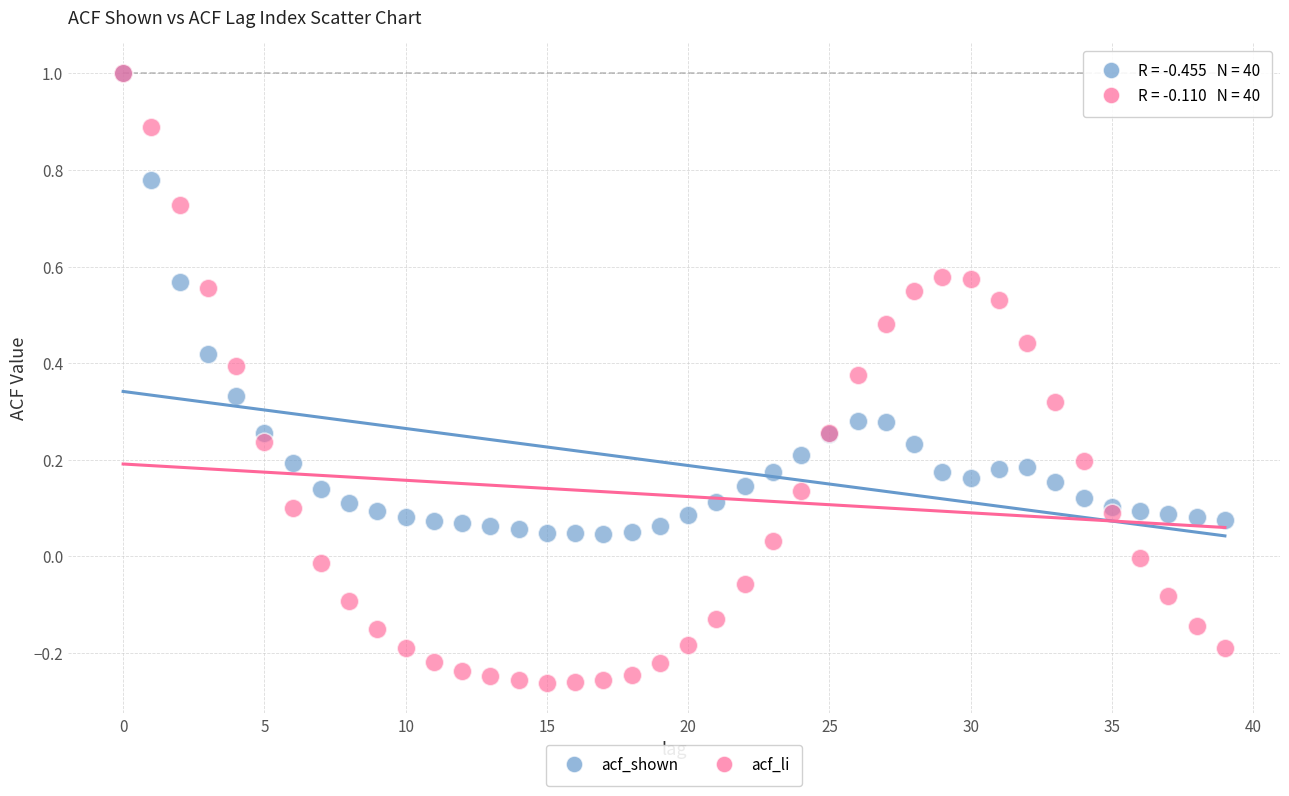

What are all the series names shown in the legend?

acf_shown, acf_li